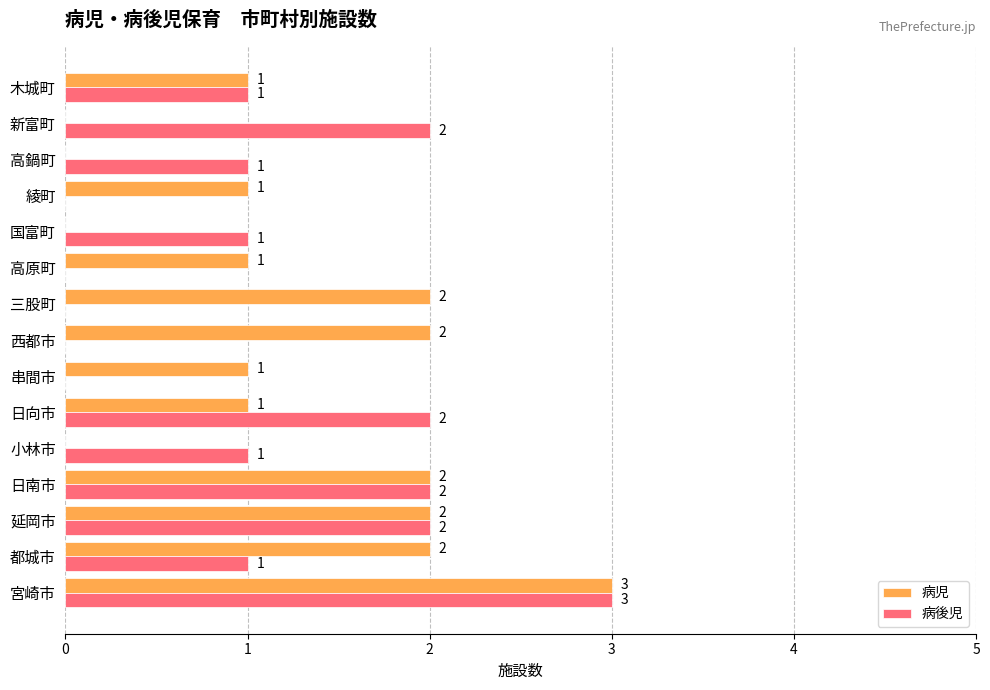

What are all the series names shown in the legend?

病児, 病後児